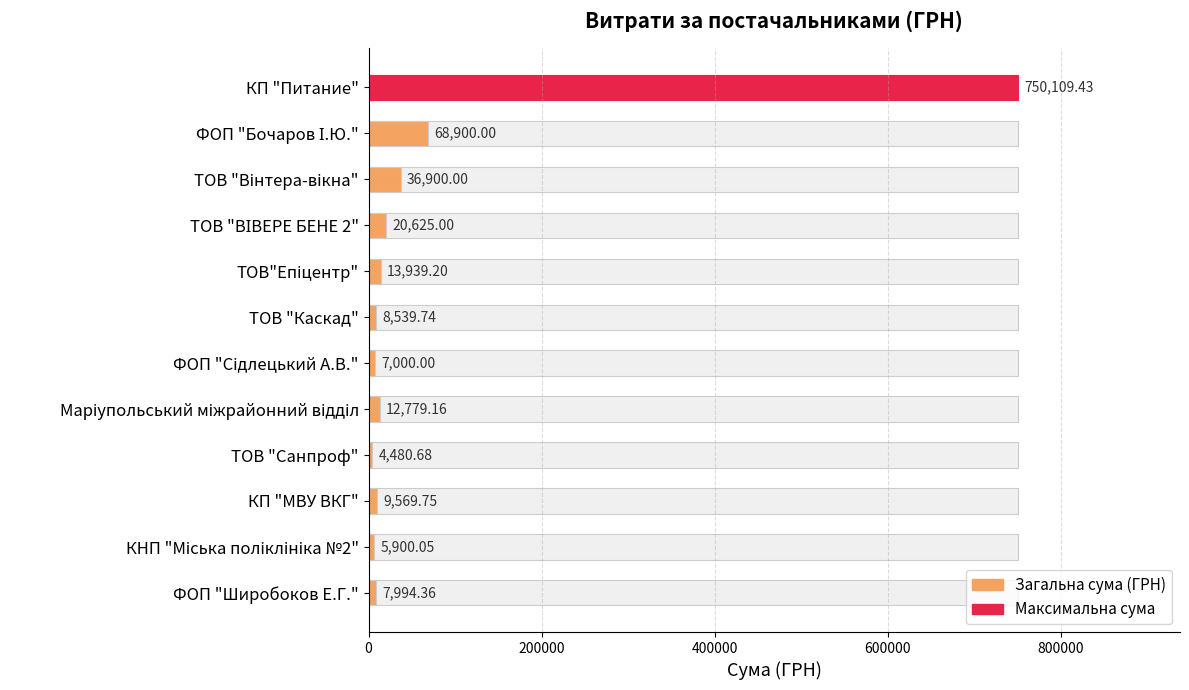

Does the chart contain any negative values?

No